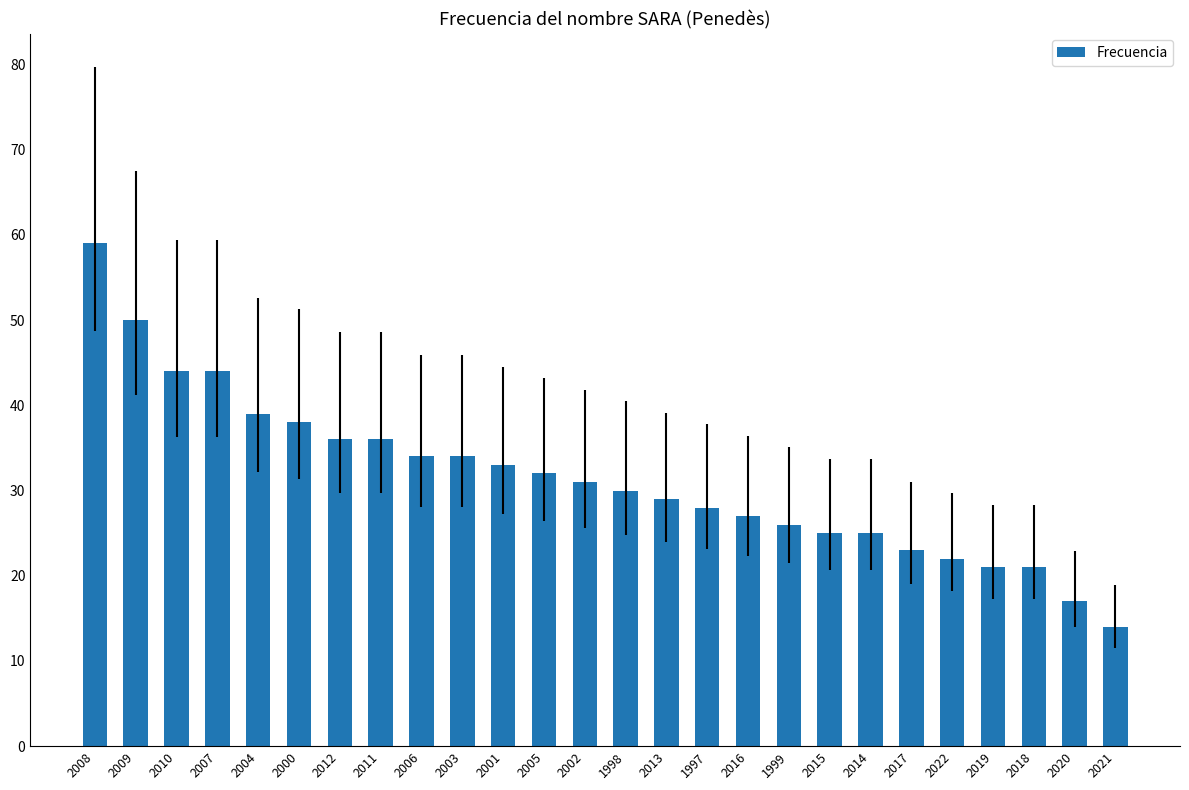

What is the label of the 7th bar from the left?

2012